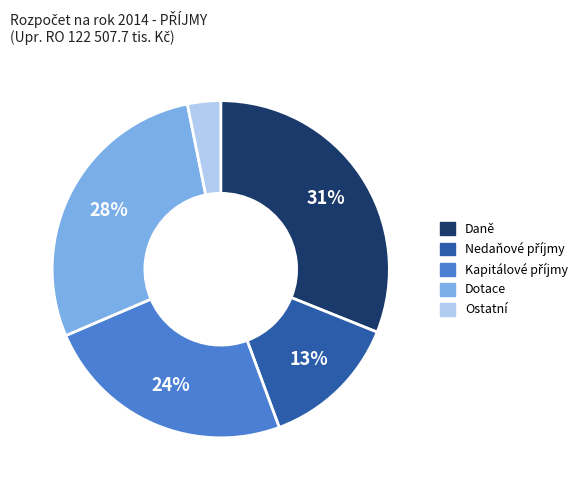

To the nearest percent, what is the combined percentage of Ostatní and Dotace?

31%